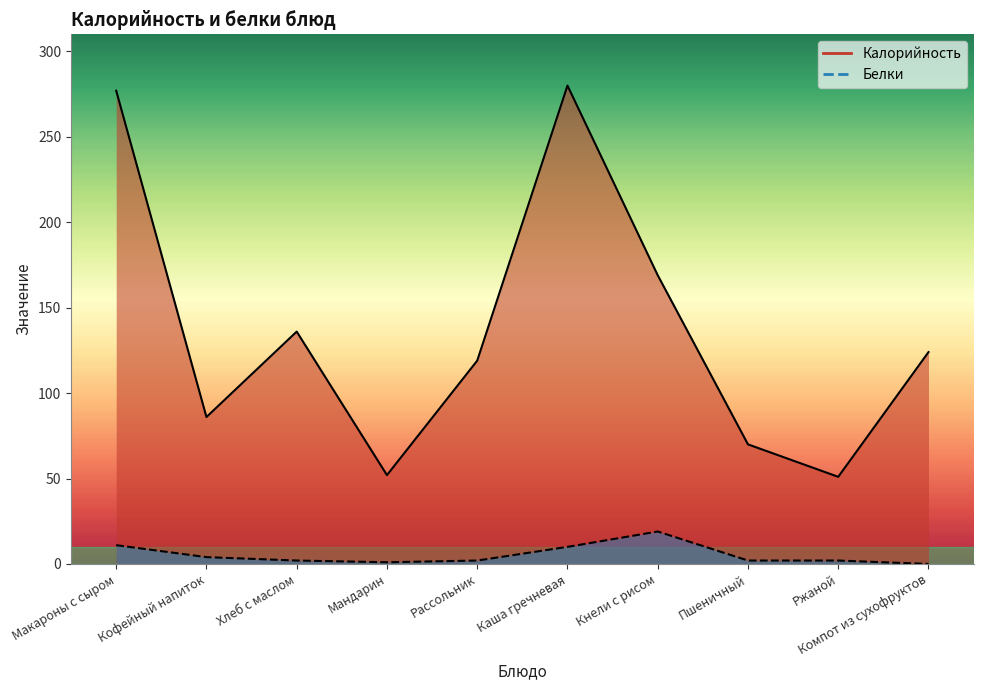

How many data points in Калорийность (line) are less than 124?

5